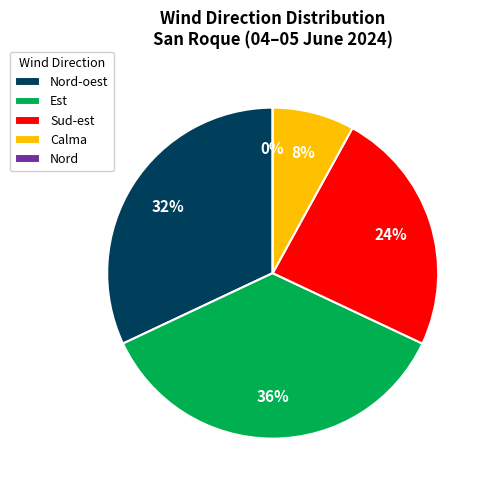

What is the total percentage of Nord-oest and Calma?

40.0%